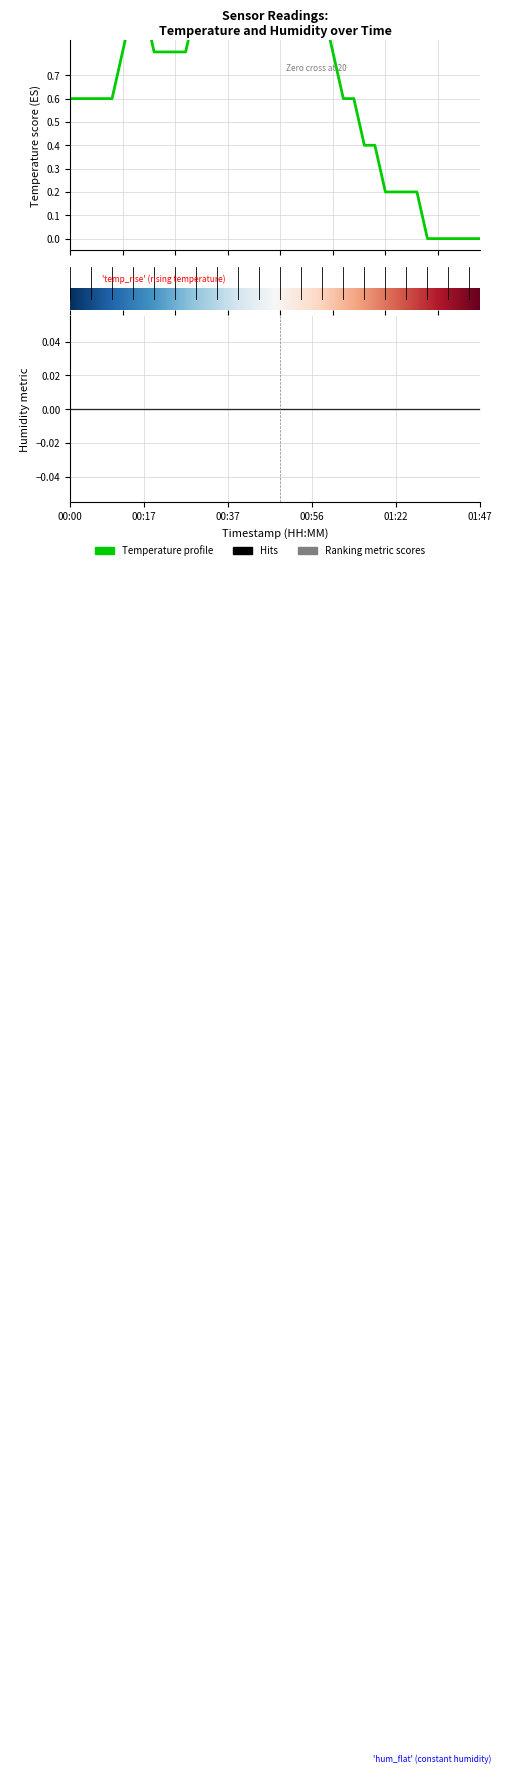

What is the change in value from 00:44 to 01:01?

-0.2